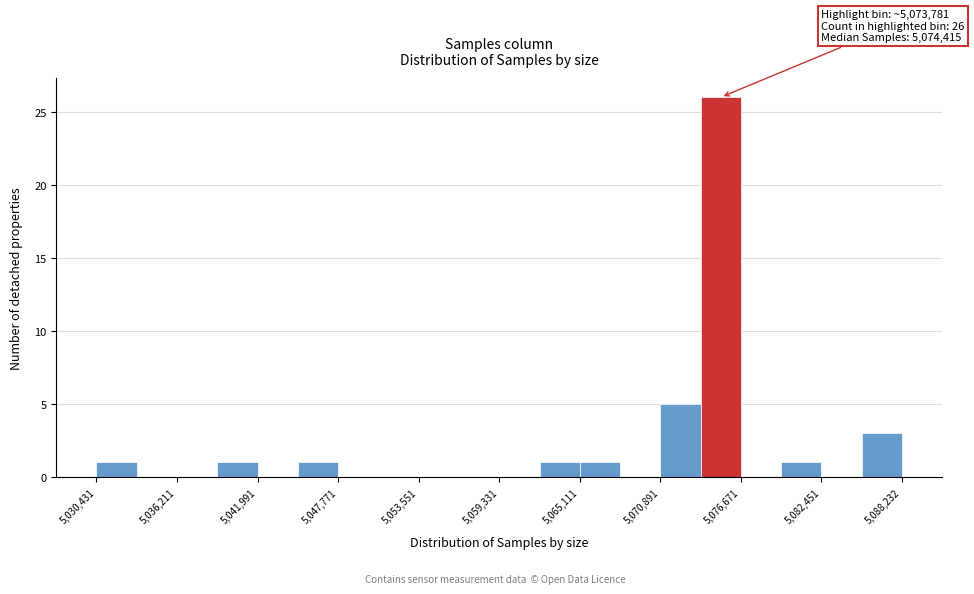

Around what value on the x-axis is the tallest bar? Give the approximate position of its centre, as read against the axis.

5075000